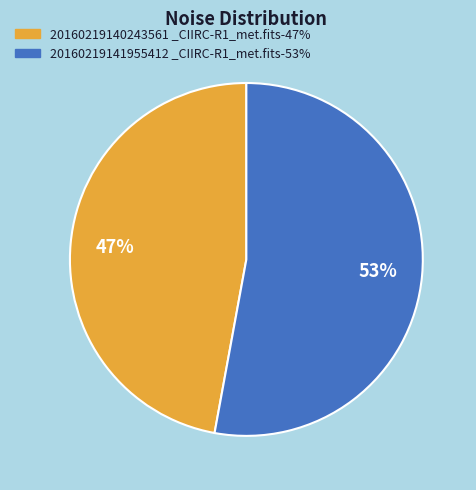

To the nearest percent, what is the average slice percentage?

50%